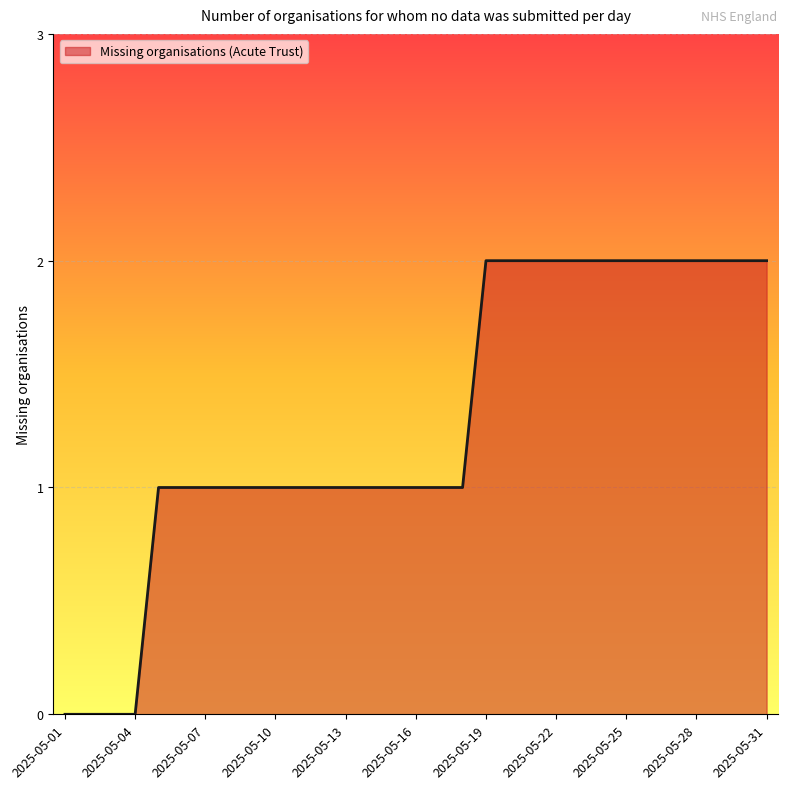

How many lines are shown in the chart?

1